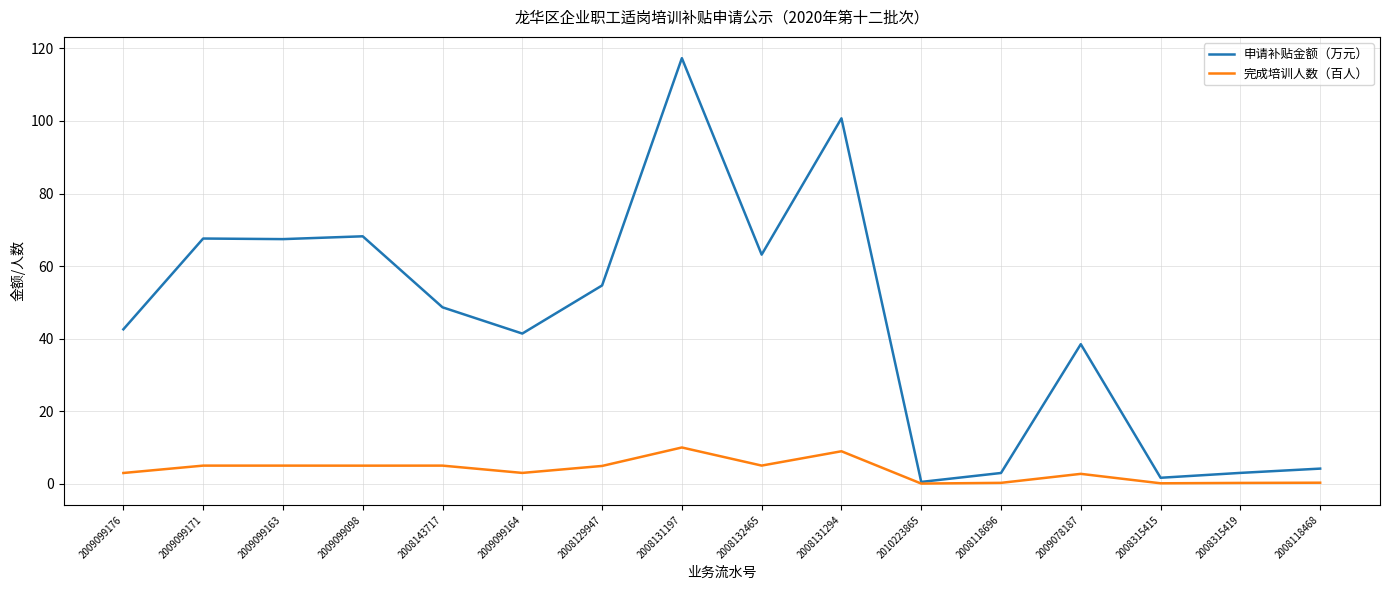

Is this an area chart (filled region under the line)?

No